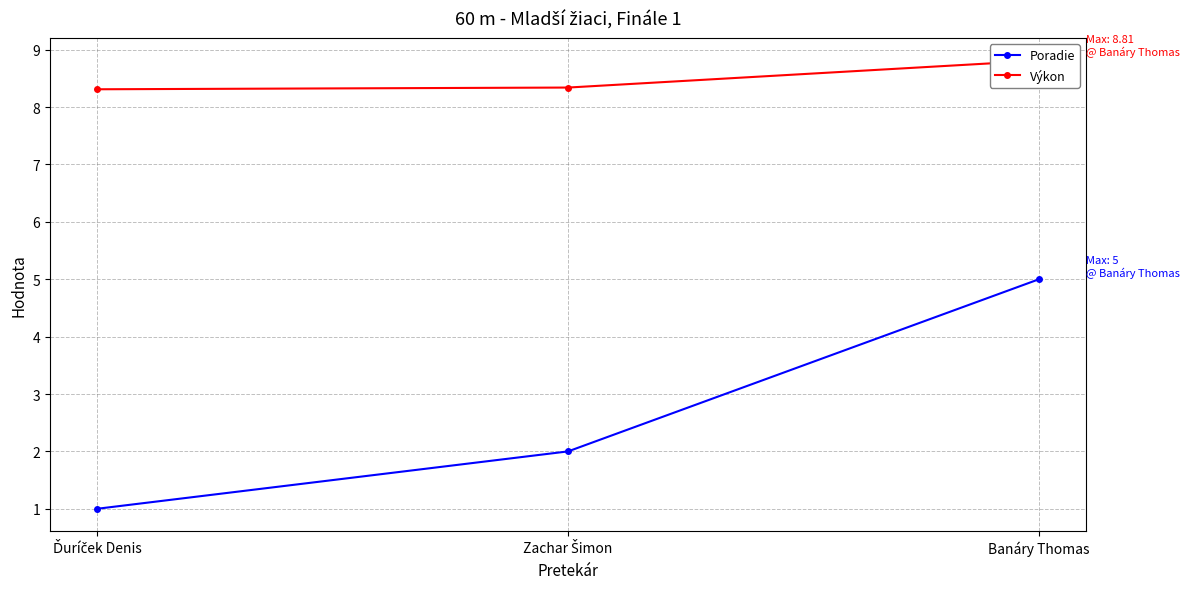

Between Ďuríček Denis and Zachar Šimon, which is larger?

Zachar Šimon